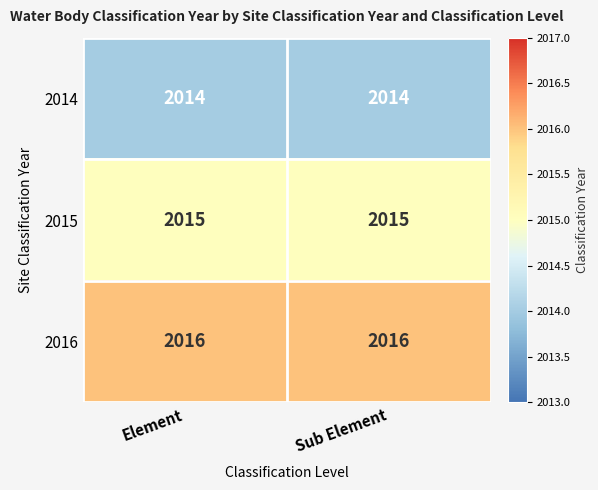

At Sub Element, list the series in order from largest to smallest.

2016, 2015, 2014